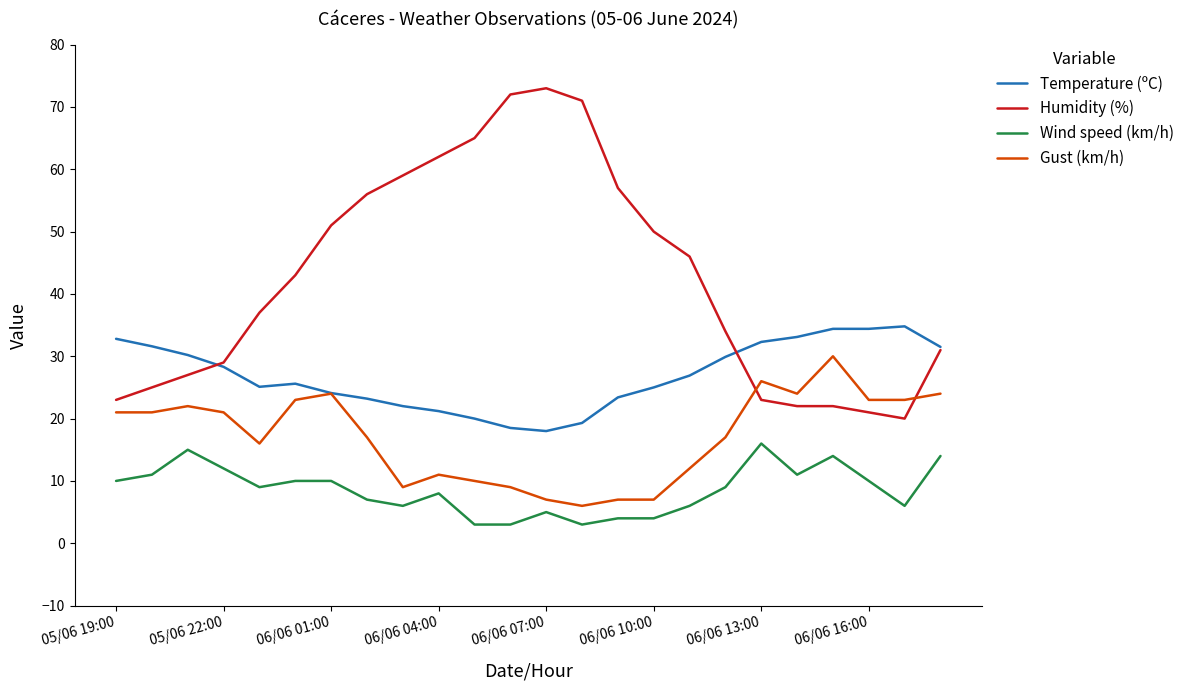

Which series has the largest total across all categories?

Humidity (%)